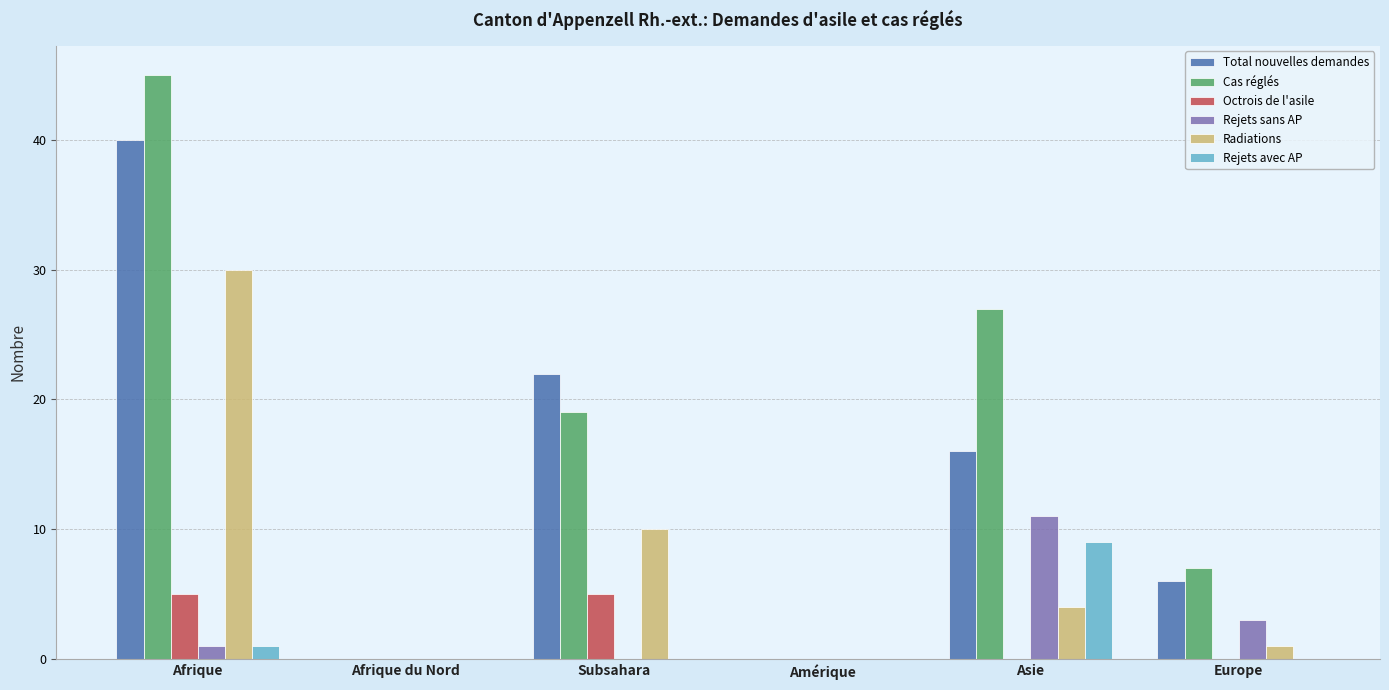

Which series changed the most between Afrique and Asie?

Radiations